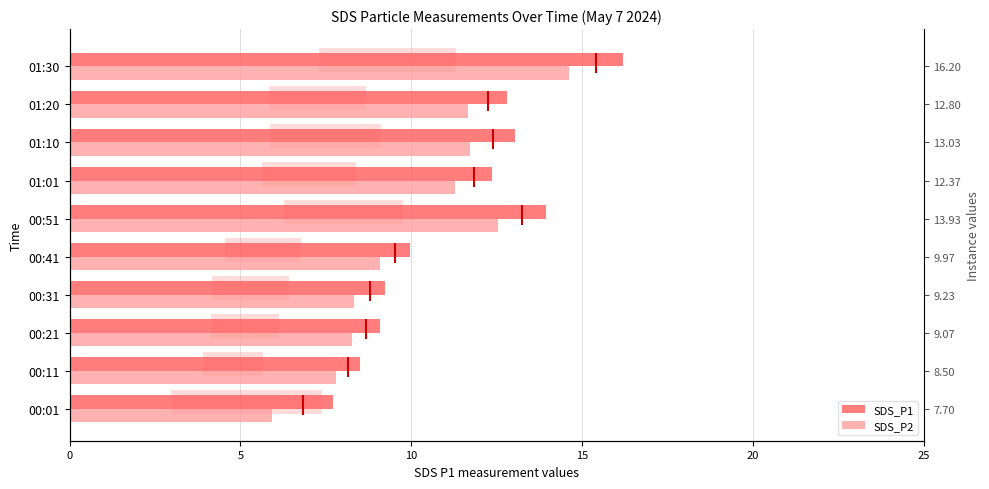

Which series has the largest total across all categories?

SDS_P1